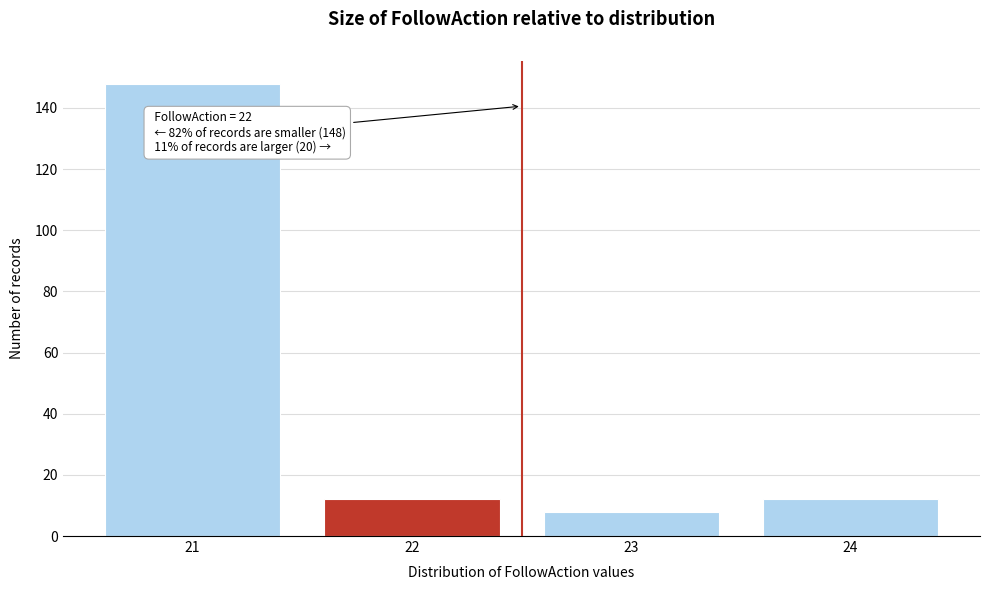

Which range on the x-axis has the tallest bar?

20.5 to 21.5